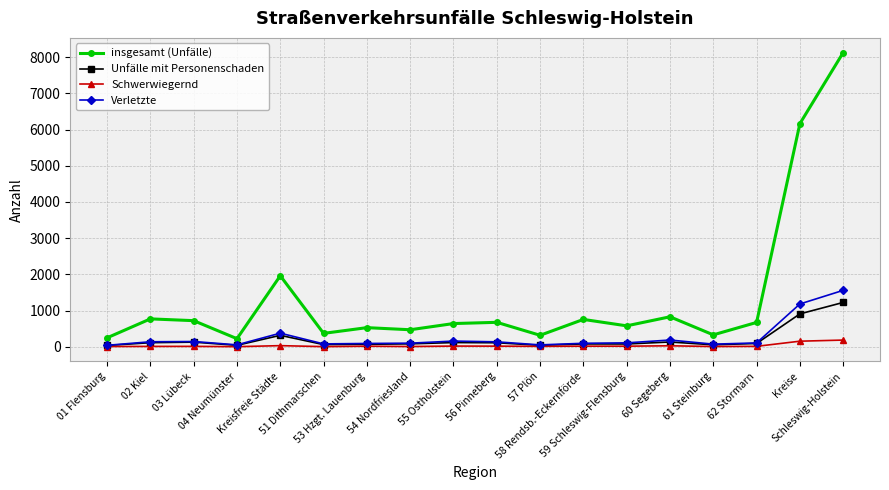

In Schwerwiegernd, how many points are higher than both neighbors (excluding endpoints)?

6